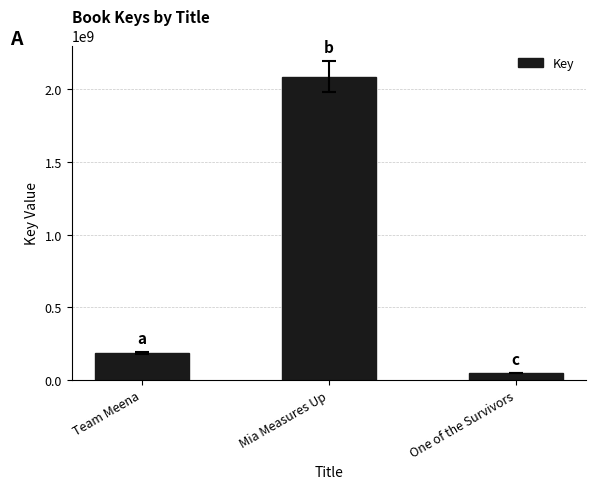

Does the chart contain stacked bars?

No